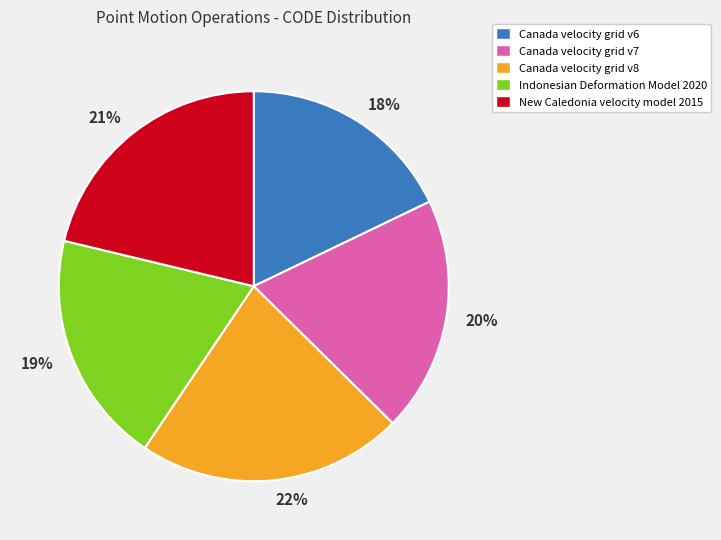

Between 22% and 18%, which is larger?

22%